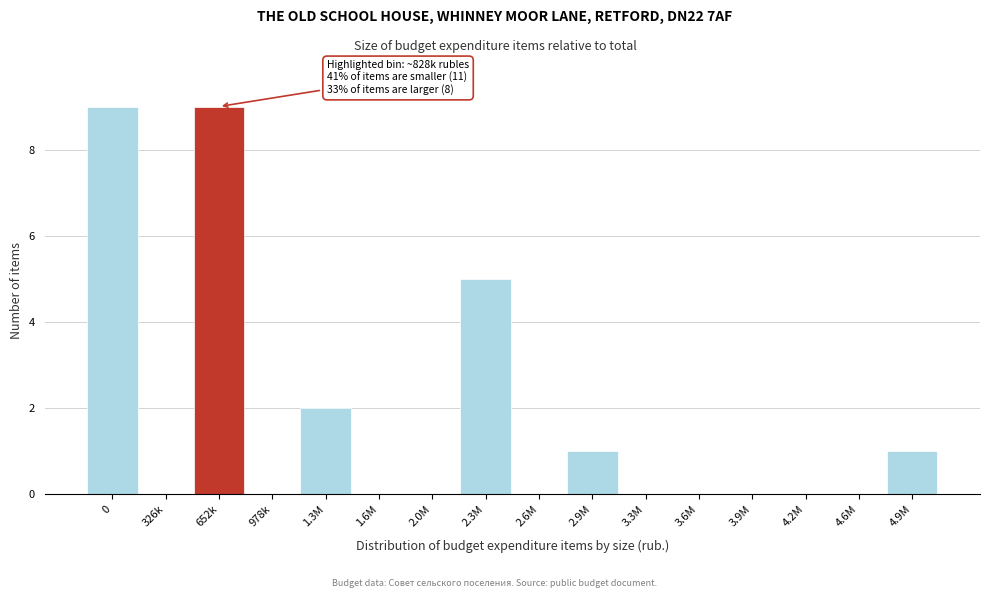

Reading right to left, extract all data points from this chart.

4.9M=1	4.6M=0	4.2M=0	3.9M=0	3.6M=0	3.3M=0	2.9M=1	2.6M=0	2.3M=5	2.0M=0	1.6M=0	1.3M=2	978k=0	652k=9	326k=0	0=9